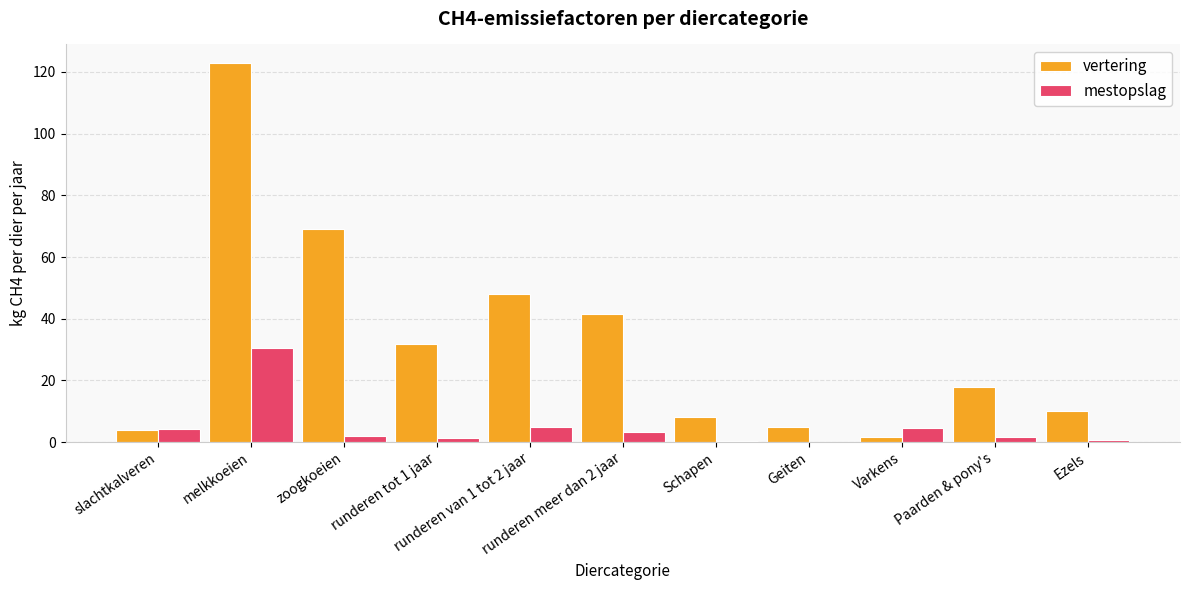

What are all the series names shown in the legend?

vertering, mestopslag